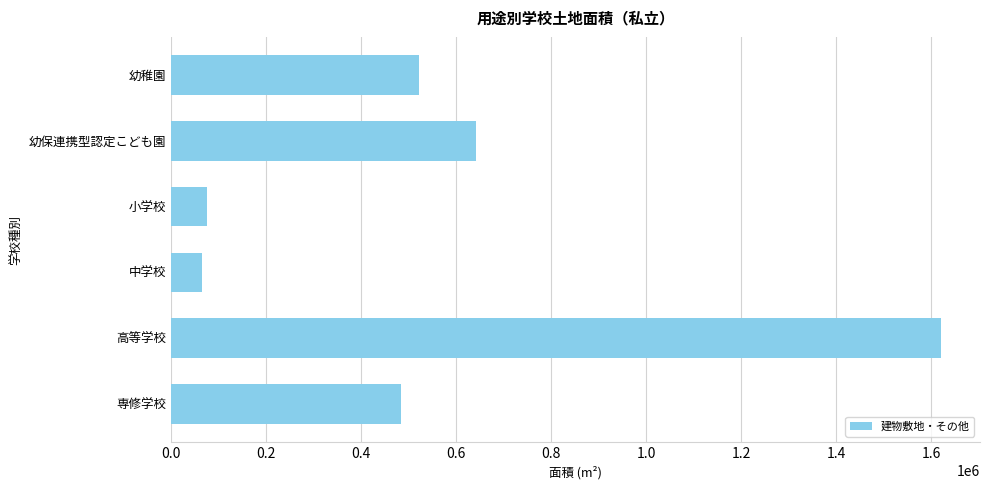

What is the difference between the second highest and second lowest values?

565899